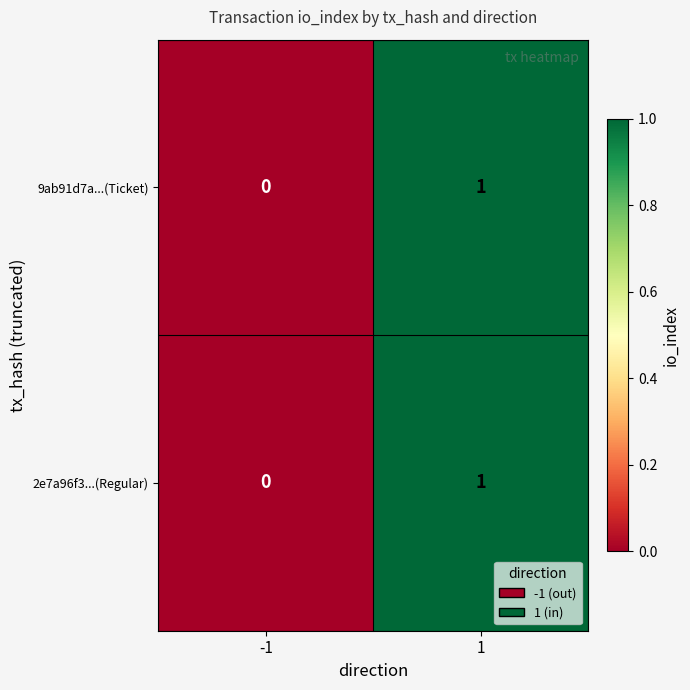

Count the number of data series in this chart.

2